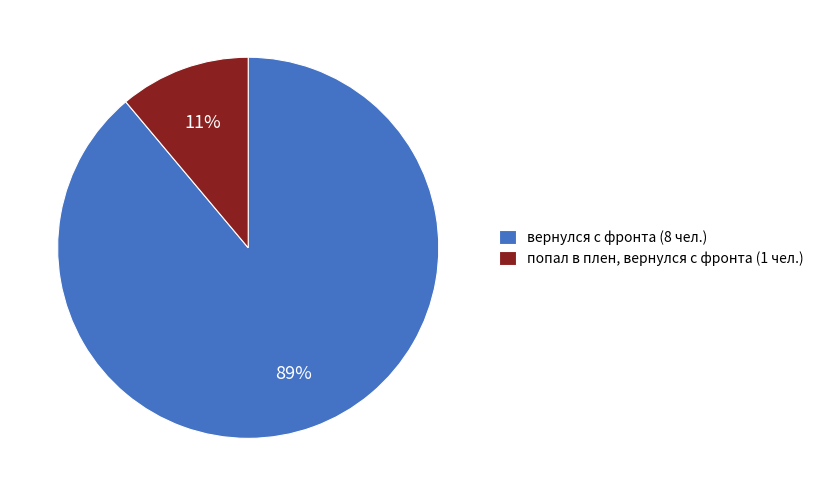

True or false: вернулся с фронта (8 чел.) accounts for 80% of the total.

False